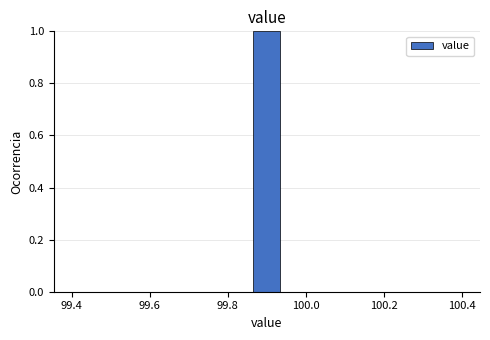

Around what value on the x-axis is the tallest bar? Give the approximate position of its centre, as read against the axis.

99.90